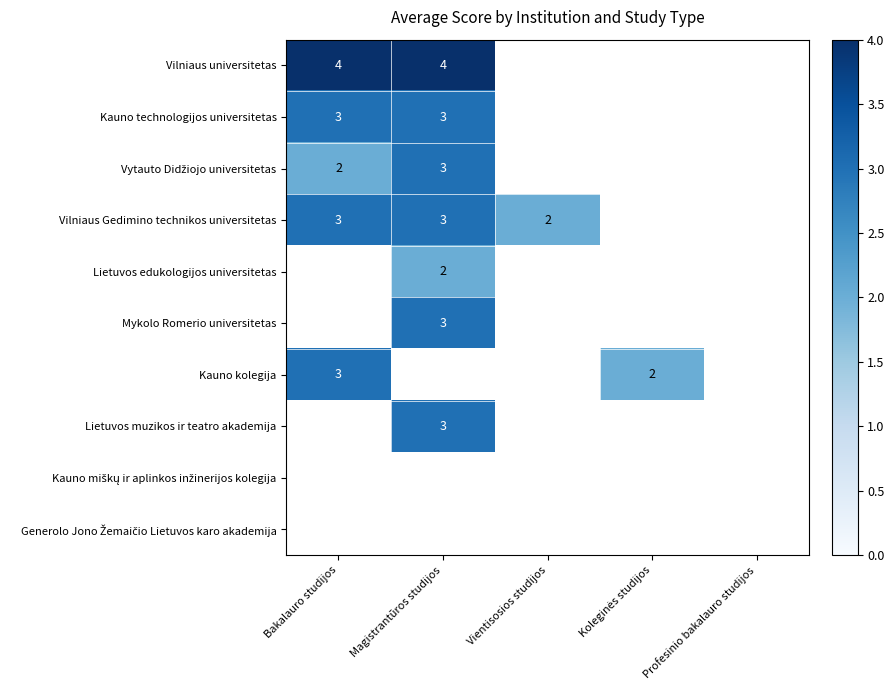

The value of Vilniaus universitetas at Bakalauro studijos is 5. True or false?

False